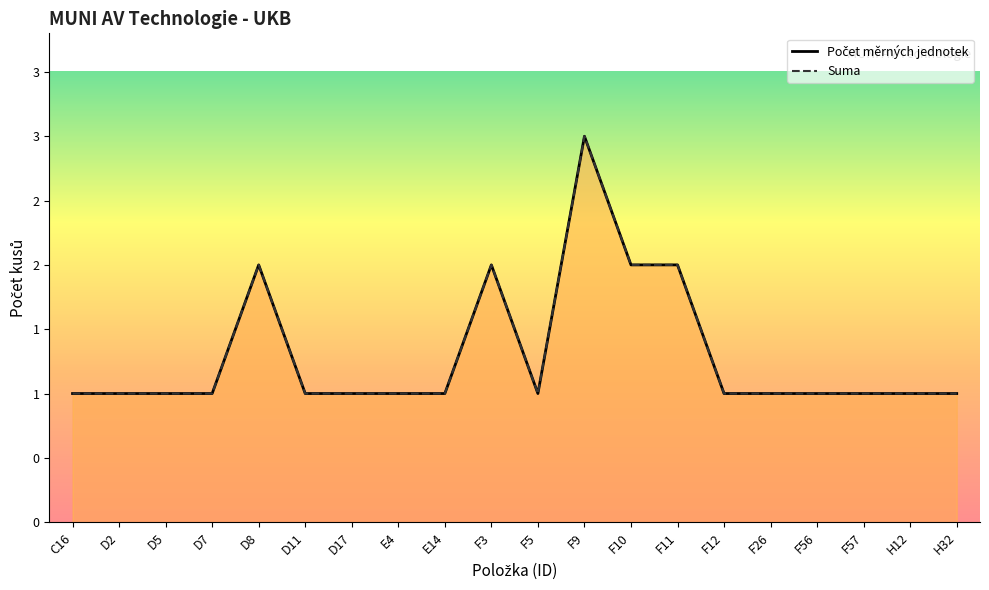

What is the average value of the Suma series?

1